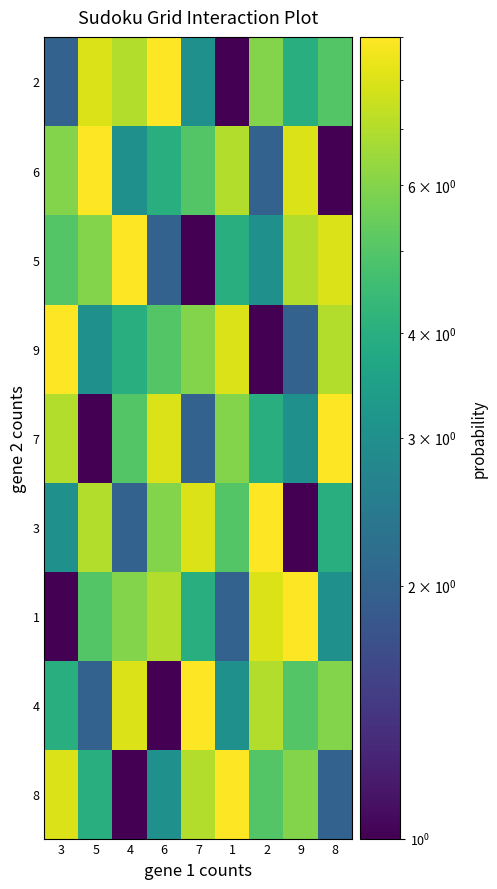

Rank the series at 8 from highest to lowest value.

7, 5, 9, 4, 2, 3, 1, 8, 6